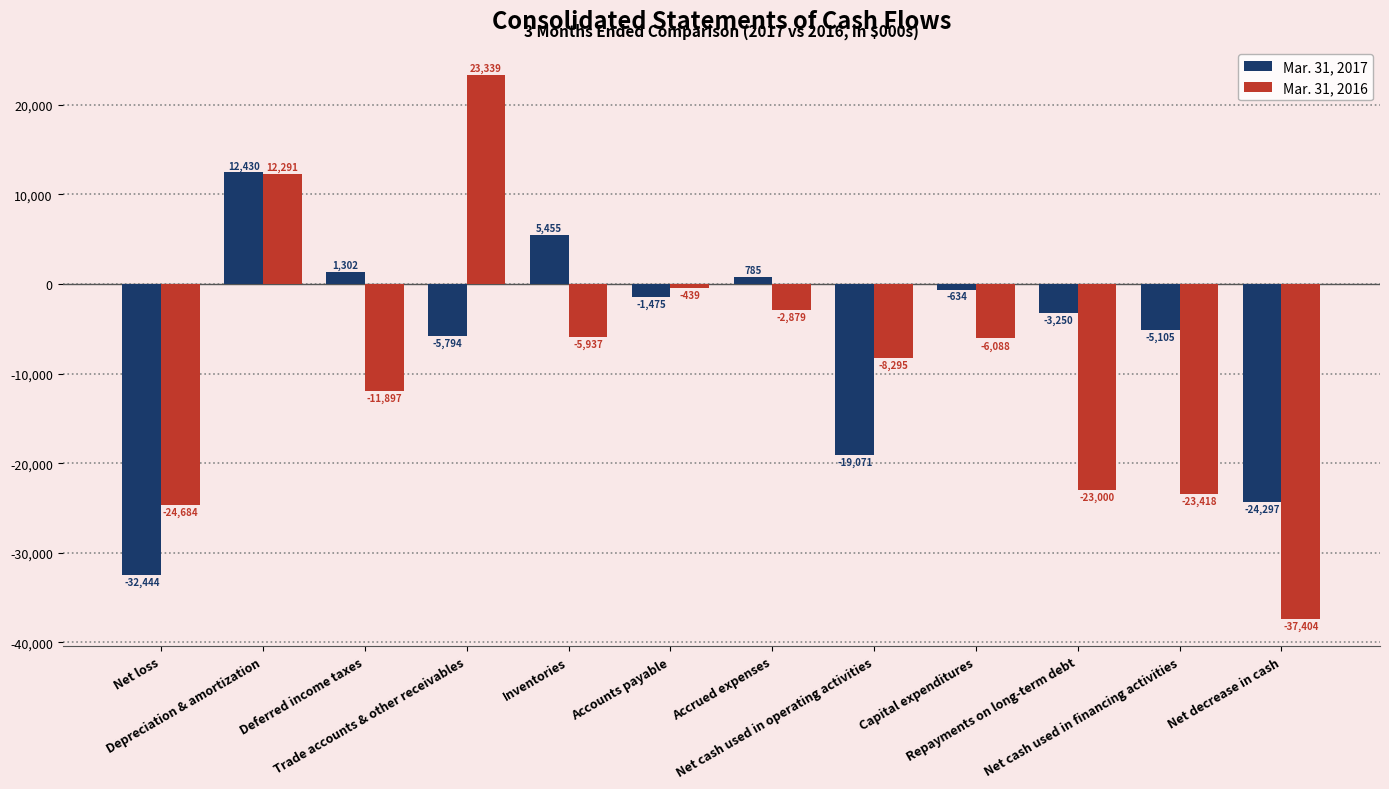

What is the sum of all Mar. 31, 2017 values?

-72098